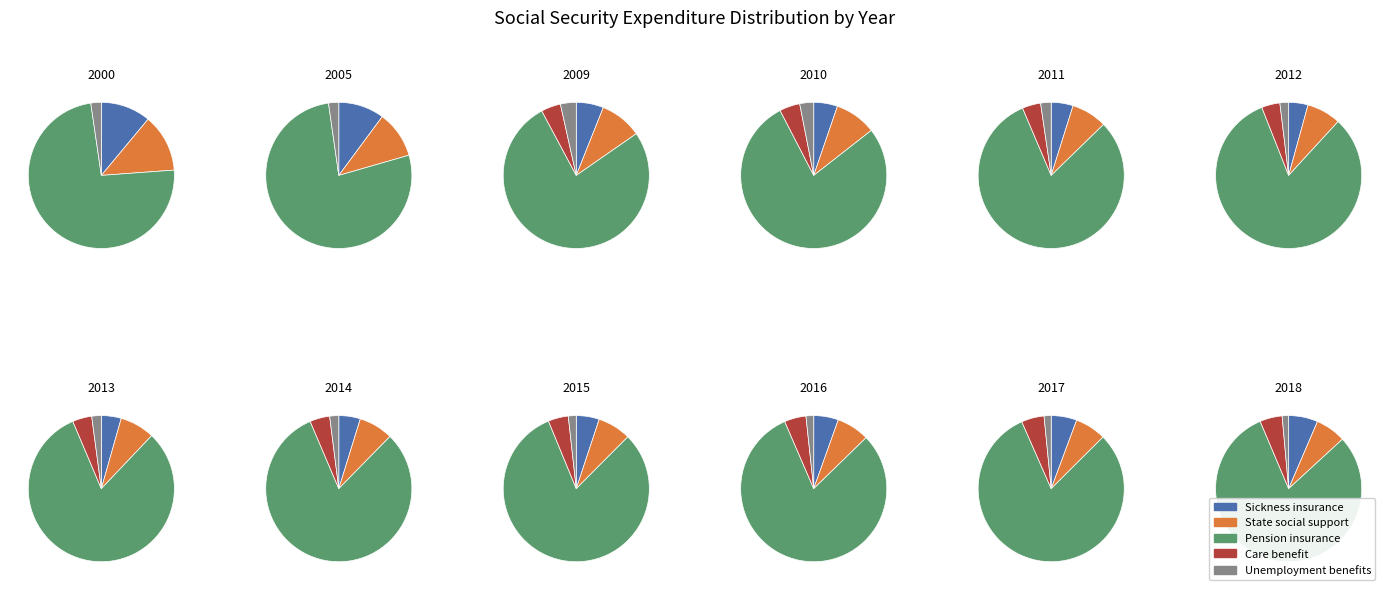

The 4 slice represents 8% of the pie. True or false?

True